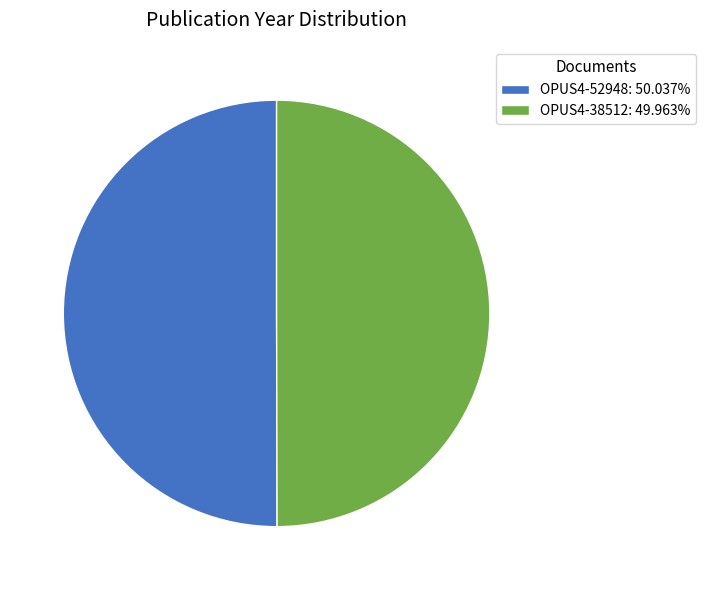

Is it true that OPUS4-38512 is 50% of the pie?

True